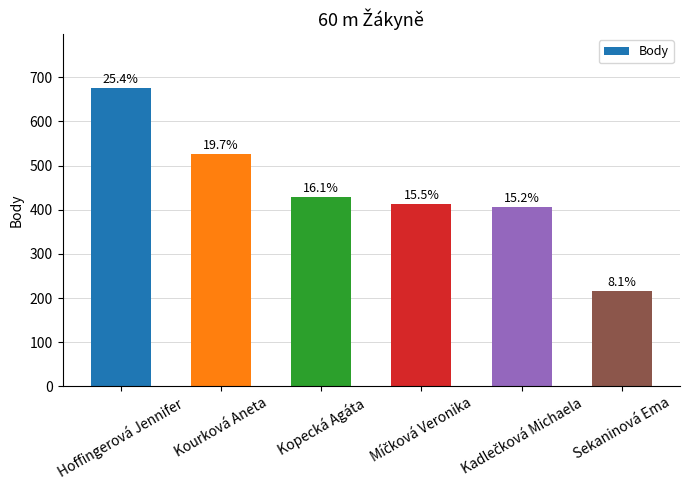

The value at Kourková Aneta is 806. True or false?

False